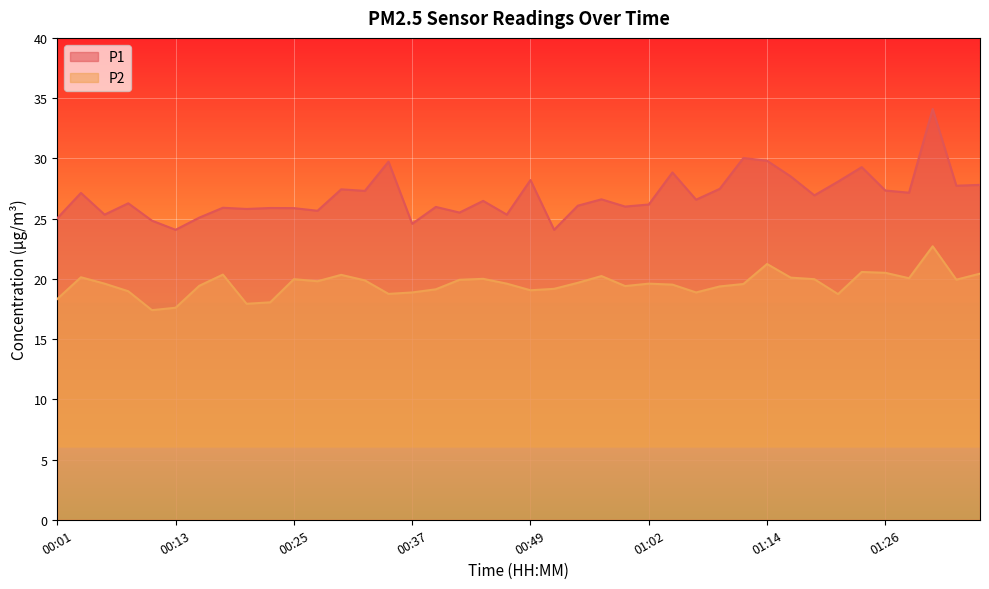

What is the label of the 21st point from the left?

00:49